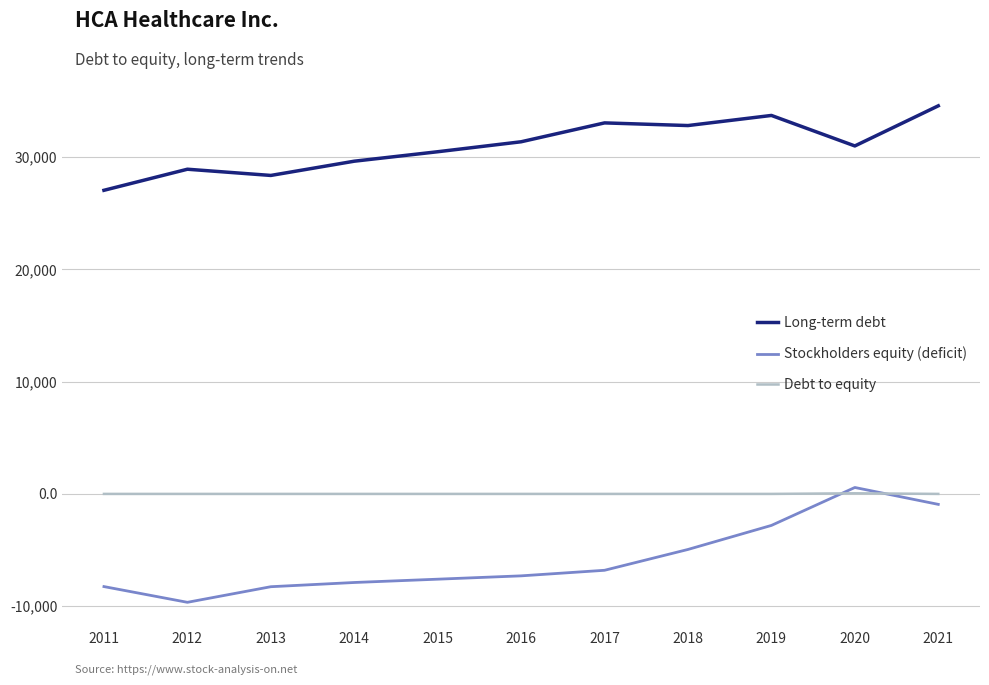

Is the value of Long-term debt at 2018 greater than the value of Debt to equity at 2020?

Yes